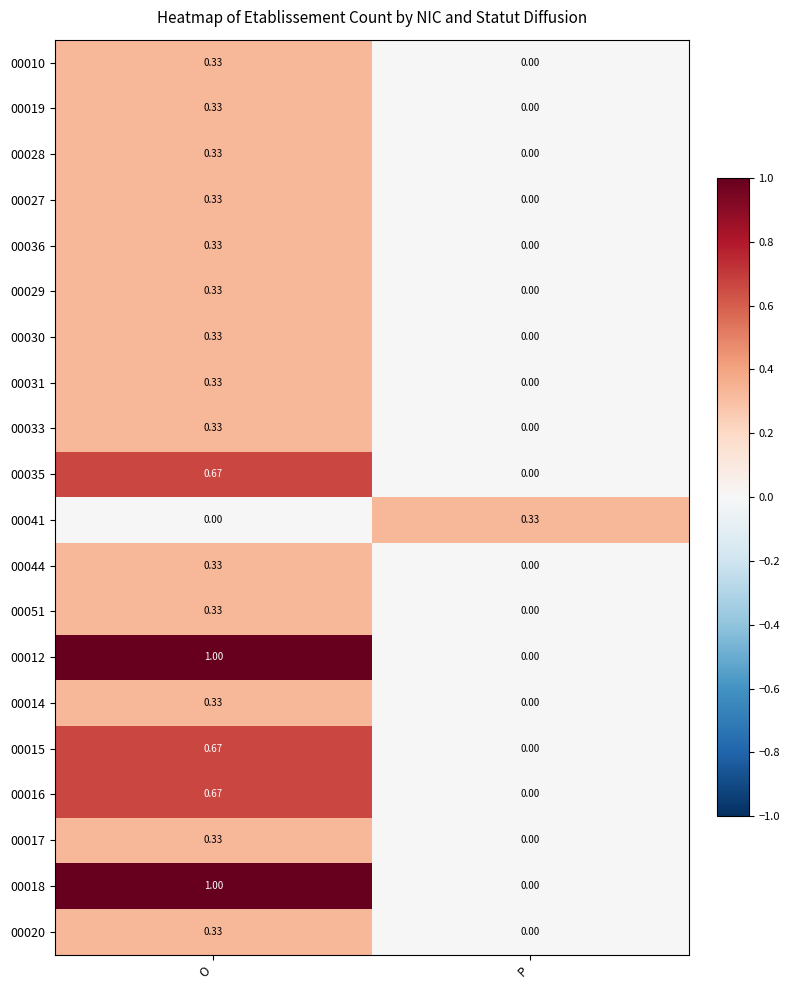

Which category has the highest value across all series?

O